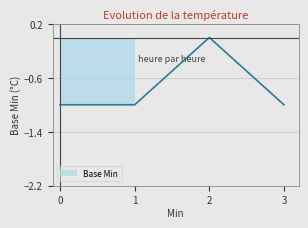

What is the approximate value at 0?

-1